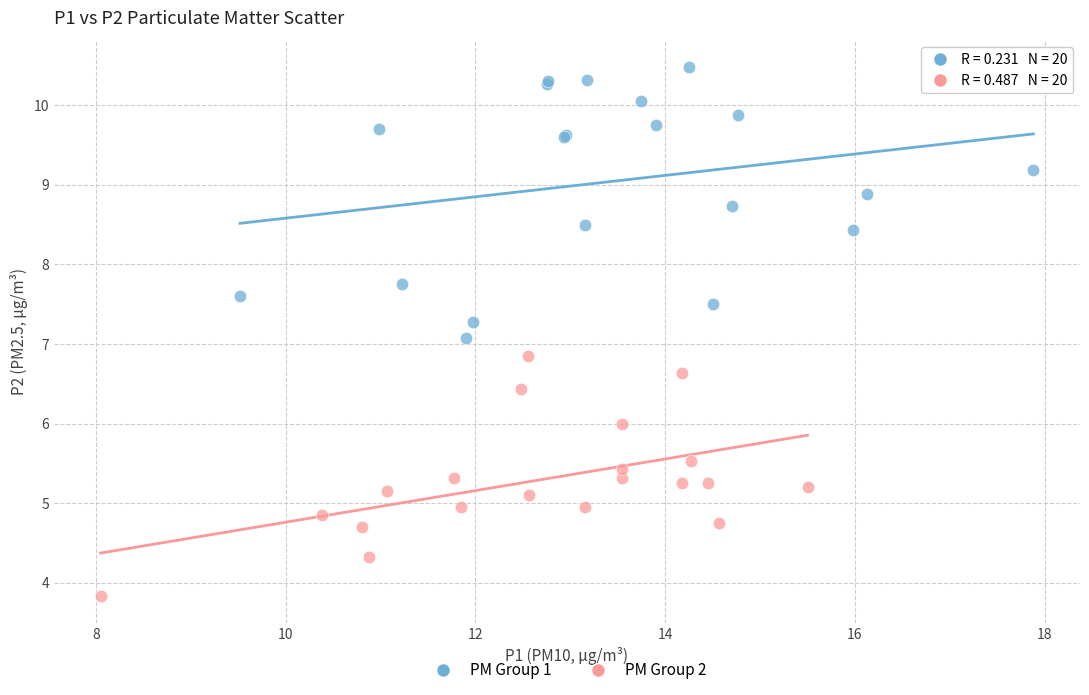

Which series has the widest spread of Y values?

PM Group 1